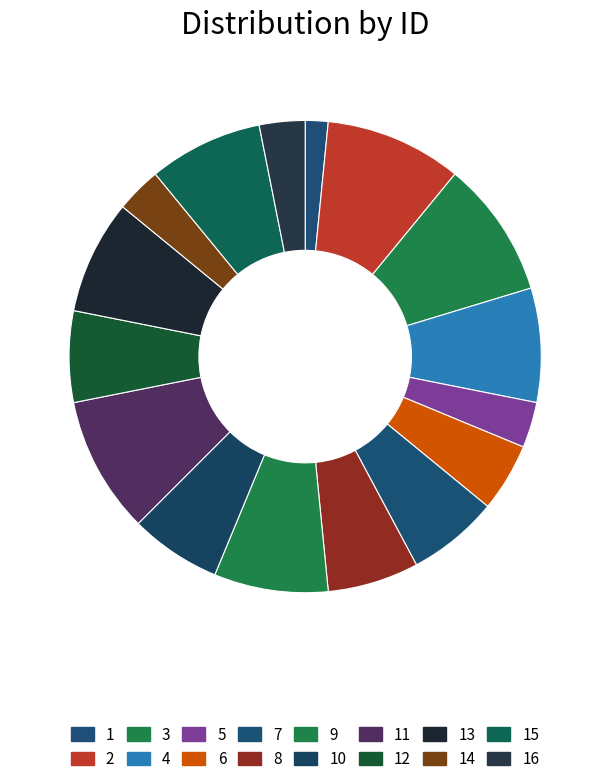

True or false: 3 accounts for 38% of the total.

False